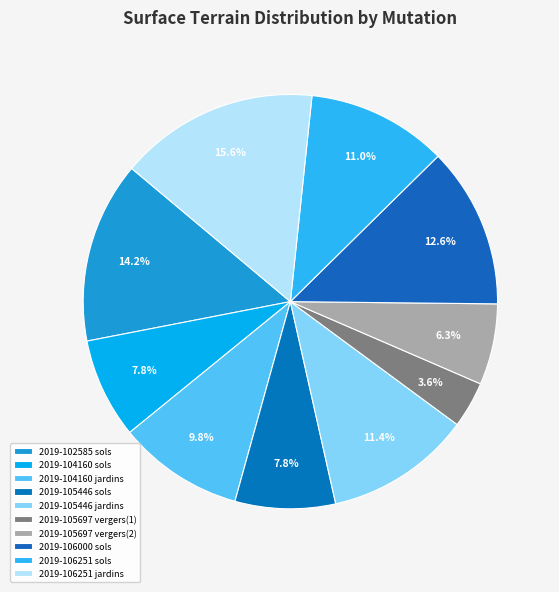

How many segments does this pie chart have?

10